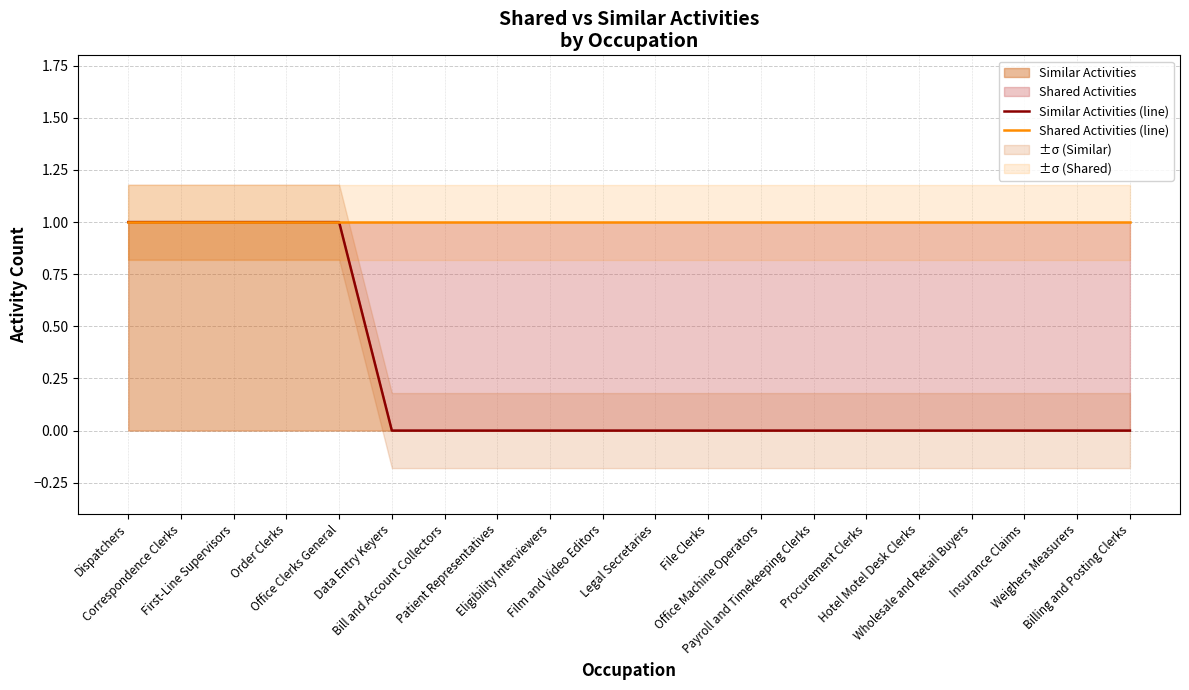

True or false: Similar Activities (line) and Shared Activities (line) intersect in this chart.

False